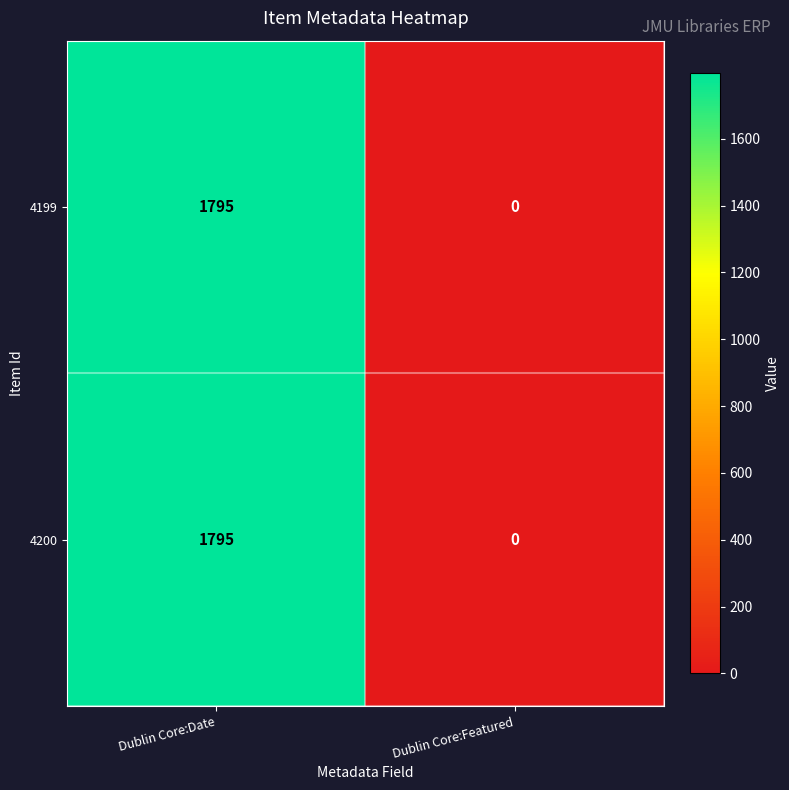

Reading right to left, list all the values displayed in this chart.

4199: Dublin Core:Featured=0	Dublin Core:Date=1795
4200: Dublin Core:Featured=0	Dublin Core:Date=1795